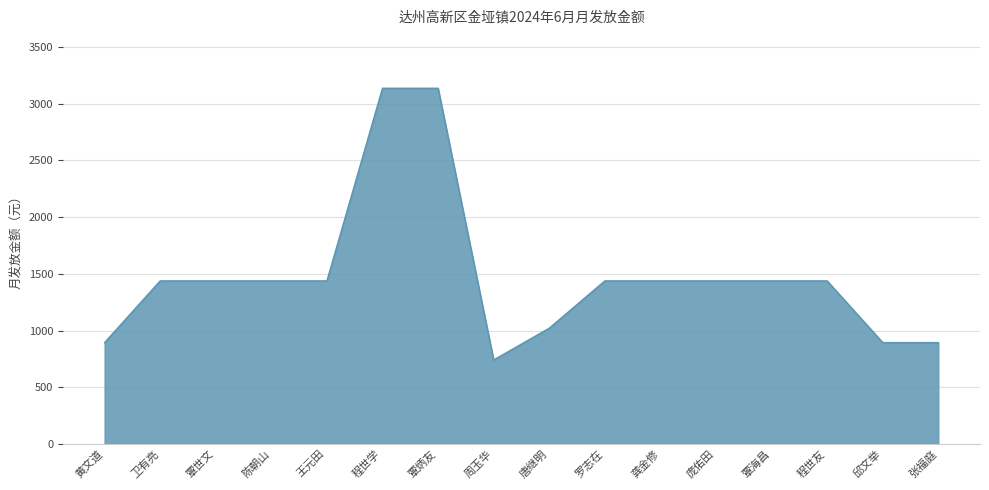

Which has a higher value, 唐继明 or 罗志在?

罗志在